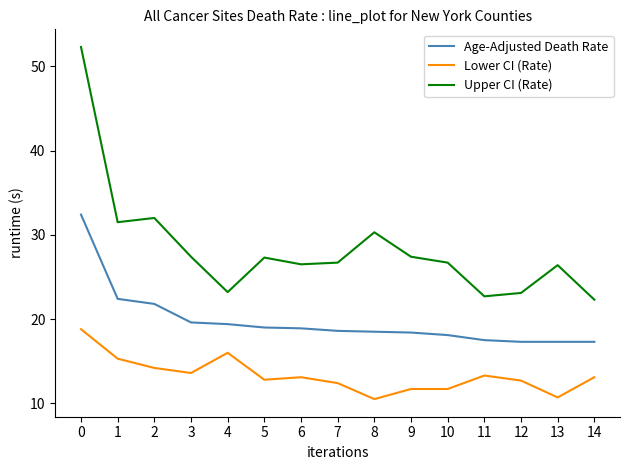

What is the sum of all Lower CI (Rate) values?

199.9